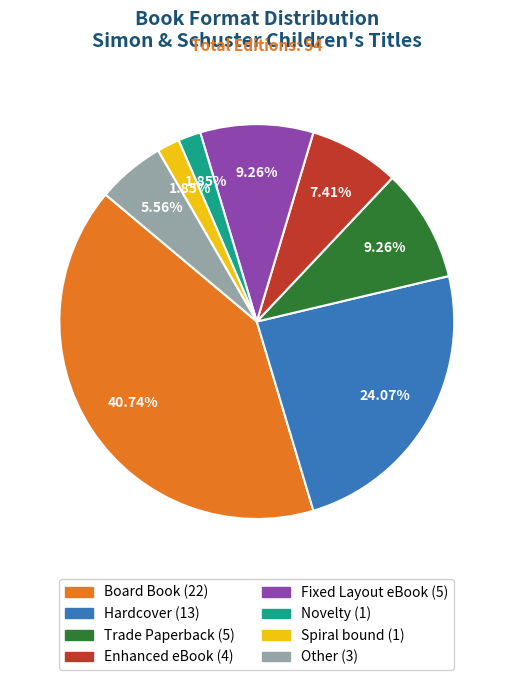

Does any single category account for the majority?

No